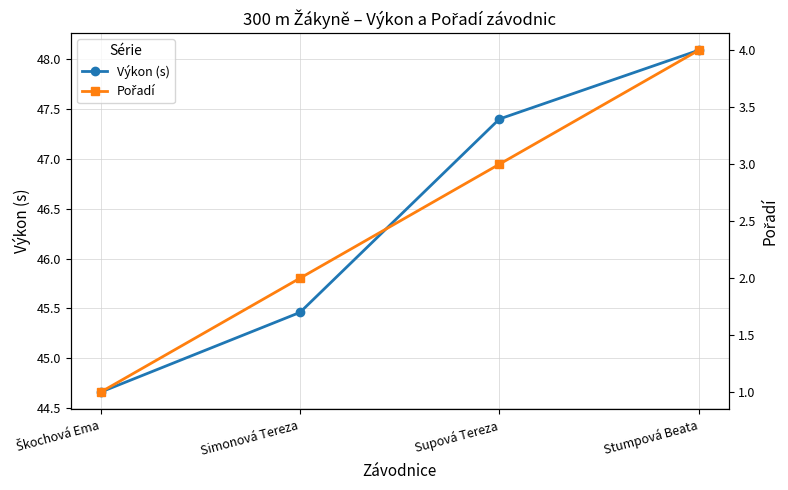

Count the number of data series in this chart.

2